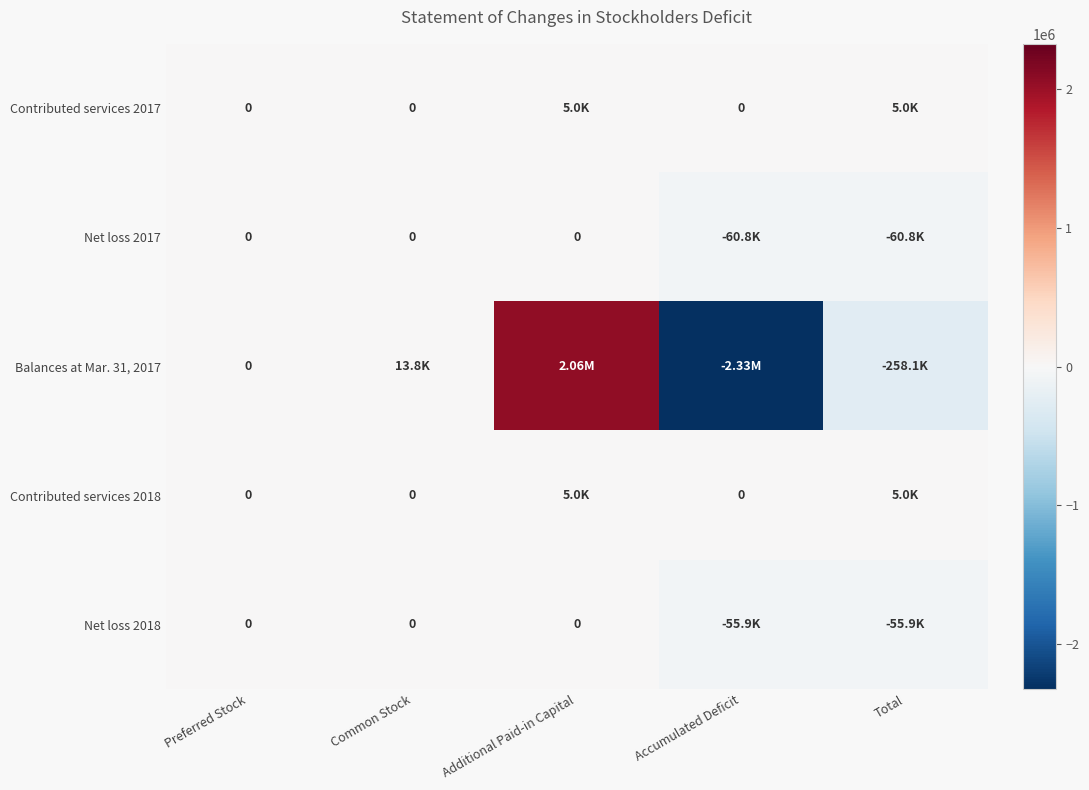

What is the sum of all Net loss 2017 values?

-121656